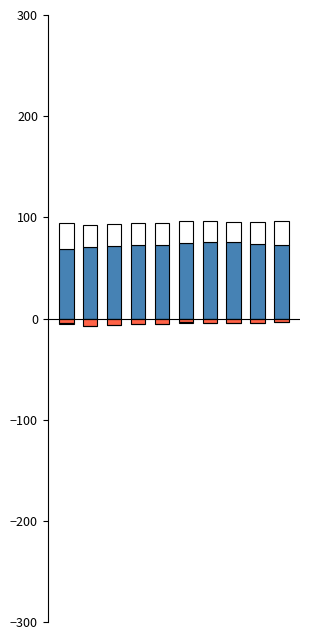

What is the value of the EUR bar at the 2nd from the left?

70.4